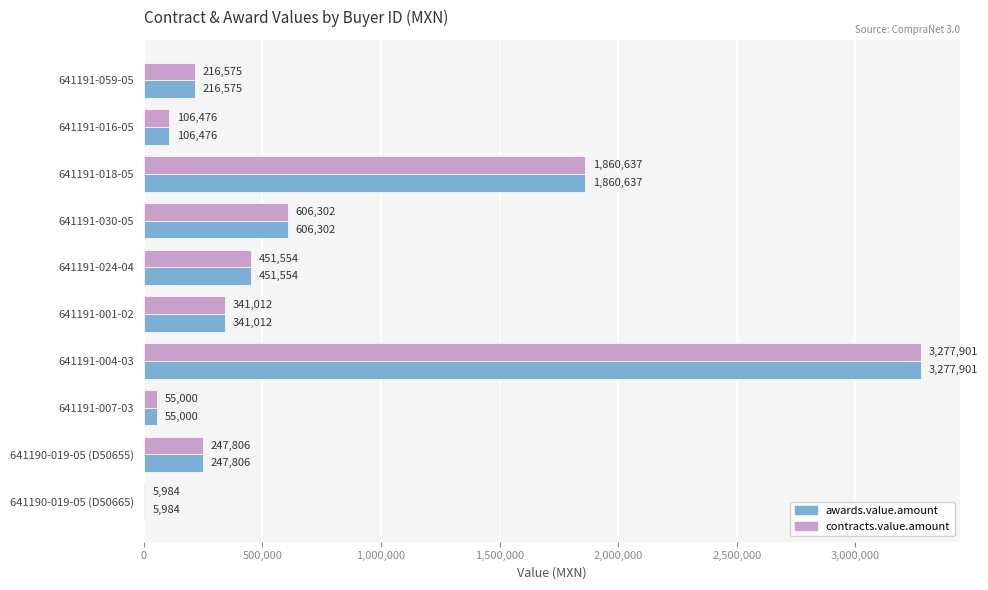

At which label is awards.value.amount closest to 1641942?

641191-018-05